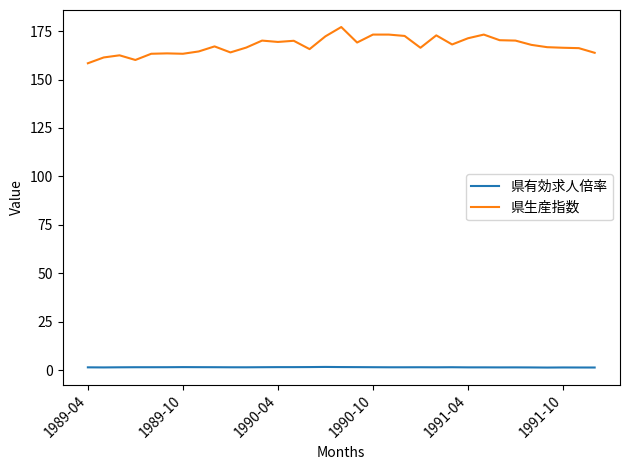

Which series has the largest total across all categories?

県生産指数